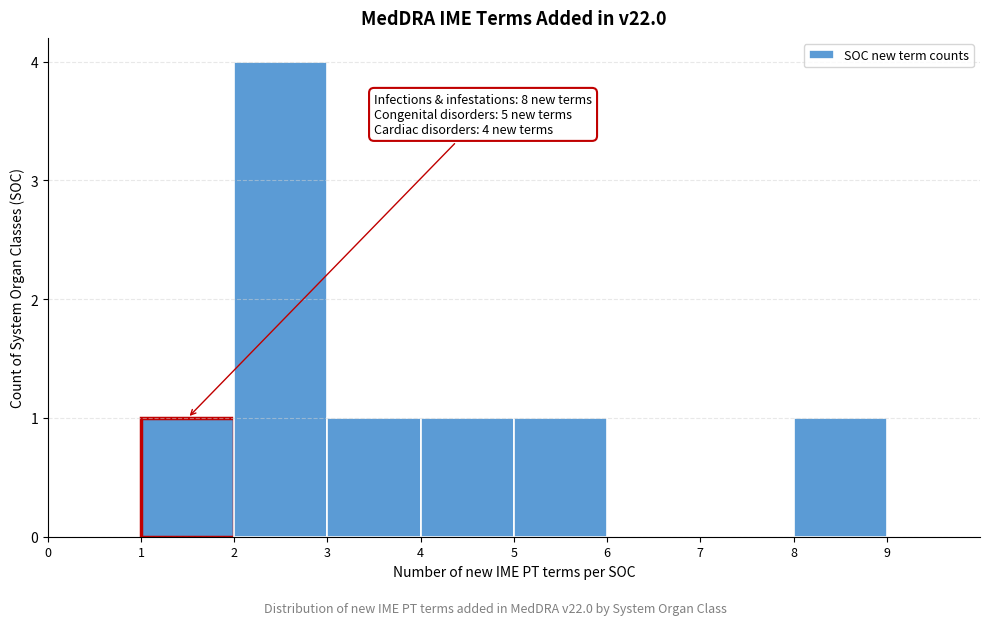

Over which range of the x-axis is the bar tallest?

2 to 3